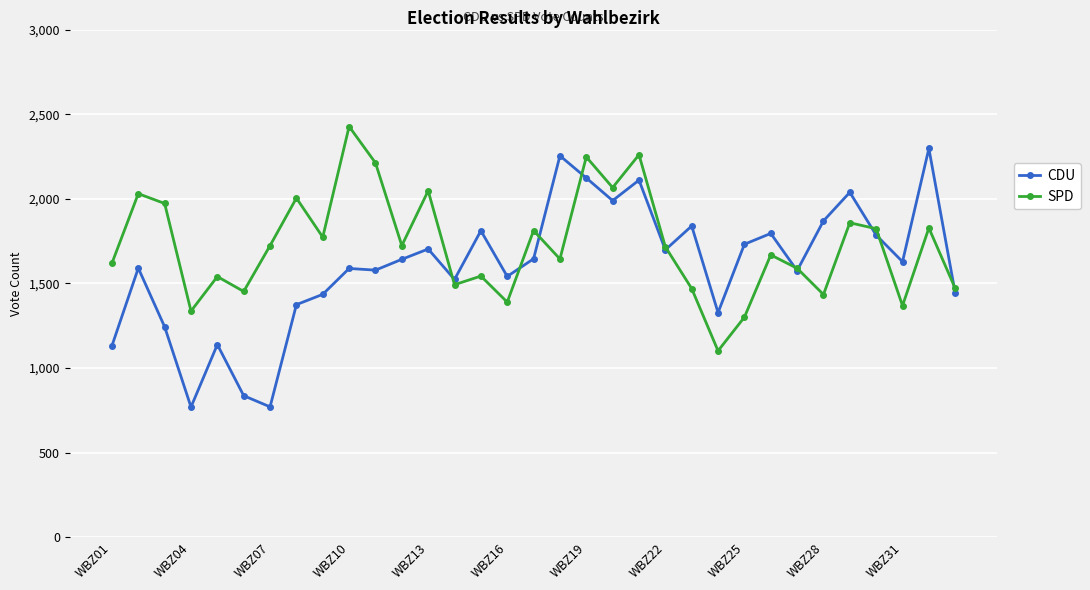

What is the smallest value displayed?

769